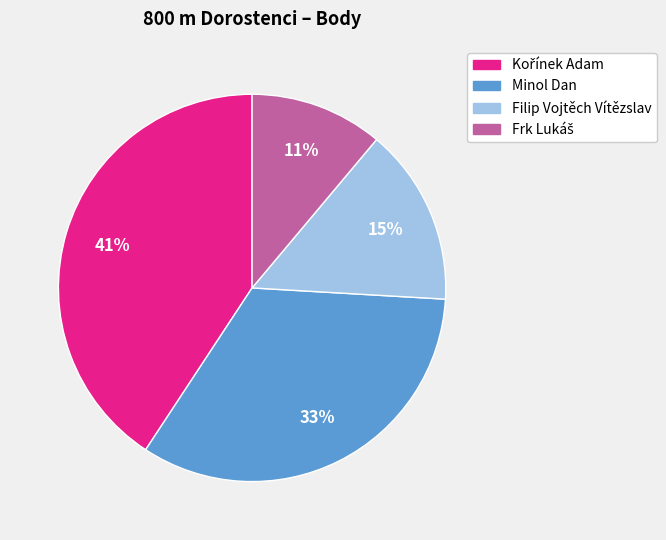

True or false: Filip Vojtěch Vítězslav accounts for 15% of the total.

True